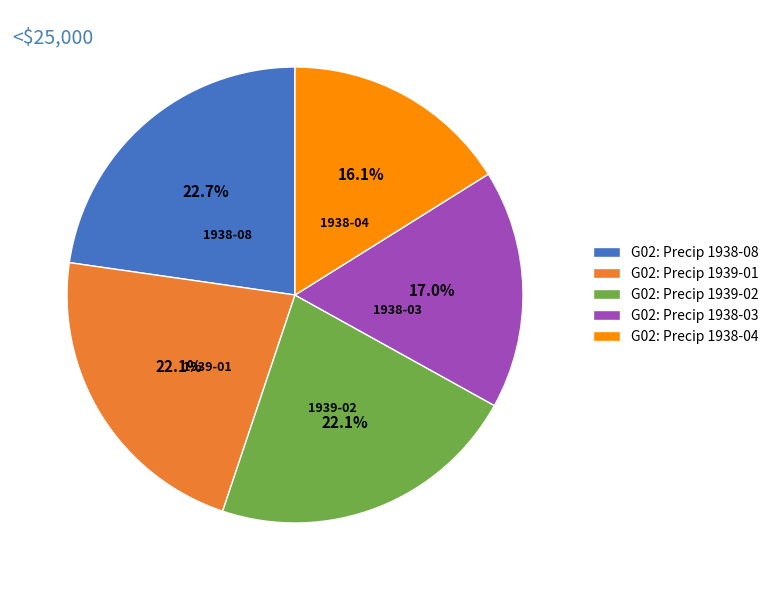

What is the ratio of the value at G02: Precip 1938-03 to the value at G02: Precip 1938-04?

1.1